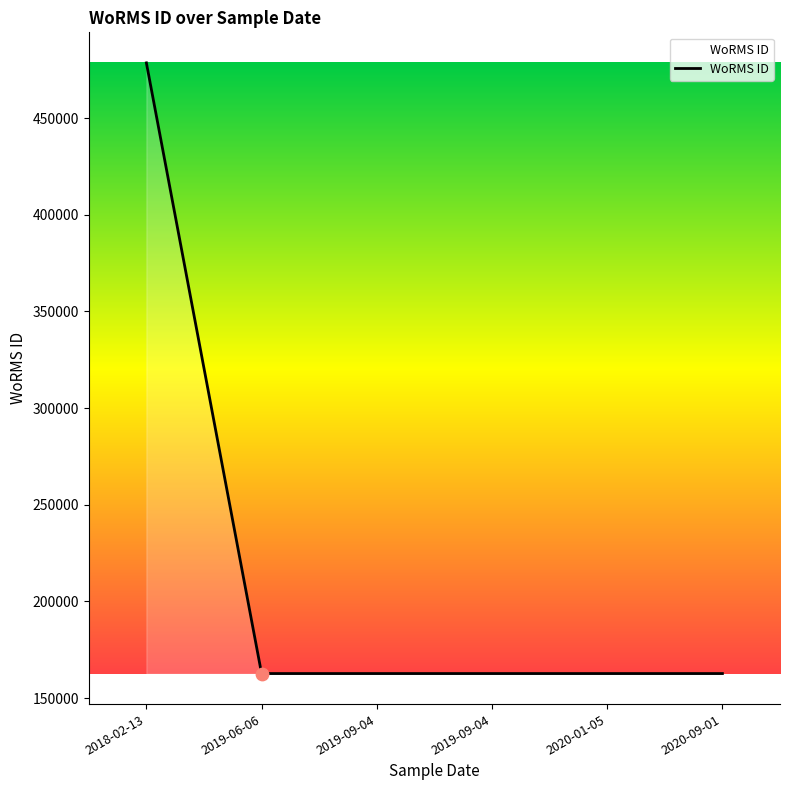

Which has a higher value, 2020-09-01 or 2019-06-06?

2020-09-01